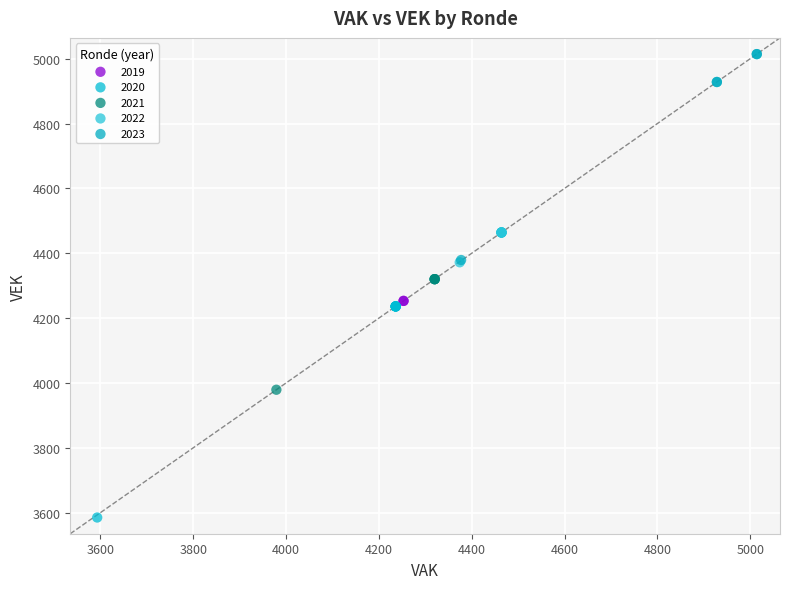

Which series contains the lowest Y value?

2020